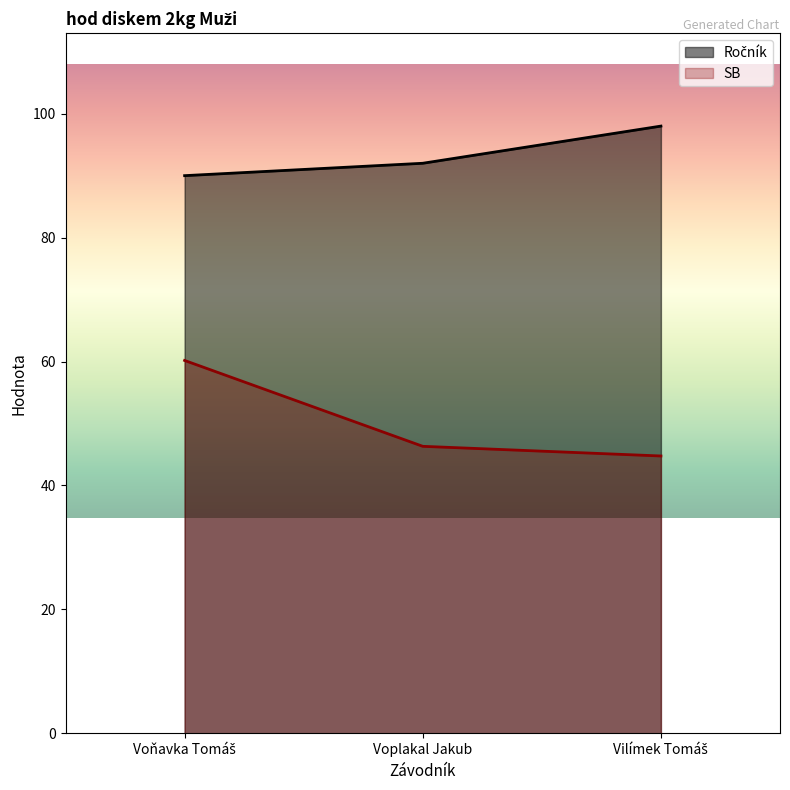

What position from the left is Vilímek Tomáš?

3